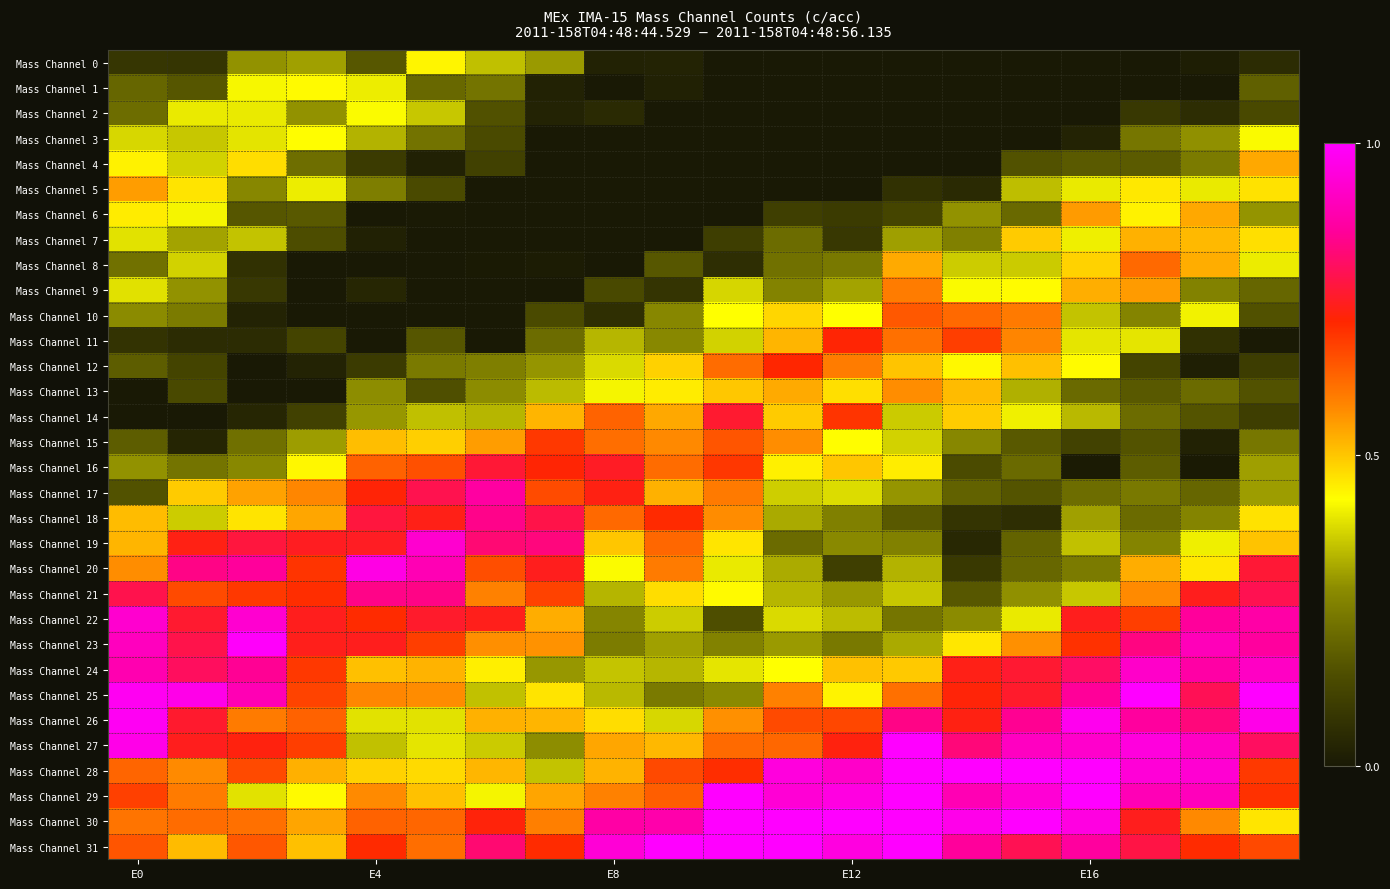

Reading right to left, what are all the values shown in this chart?

Mass Channel 0: 0.1	0.0	0.0	0.0	0.0	0.0	0.0	0.0	0.0	0.0	0.0	0.0	0.3	0.4	0.4	0.2	0.3	0.3	0.1	0.1
Mass Channel 1: 0.2	0.0	0.0	0.0	0.0	0.0	0.0	0.0	0.0	0.0	0.0	0.0	0.0	0.2	0.2	0.4	0.4	0.4	0.2	0.2
Mass Channel 2: 0.1	0.1	0.1	0.0	0.0	0.0	0.0	0.0	0.0	0.0	0.0	0.0	0.0	0.2	0.4	0.4	0.3	0.4	0.4	0.2
Mass Channel 3: 0.4	0.3	0.2	0.0	0.0	0.0	0.0	0.0	0.0	0.0	0.0	0.0	0.0	0.1	0.2	0.3	0.4	0.4	0.4	0.4
Mass Channel 4: 0.5	0.2	0.2	0.2	0.2	0.0	0.0	0.0	0.0	0.0	0.0	0.0	0.0	0.1	0.0	0.1	0.2	0.5	0.4	0.4
Mass Channel 5: 0.5	0.4	0.5	0.4	0.3	0.0	0.1	0.0	0.0	0.0	0.0	0.0	0.0	0.0	0.1	0.3	0.4	0.3	0.5	0.6
Mass Channel 6: 0.3	0.5	0.4	0.6	0.2	0.3	0.1	0.1	0.1	0.0	0.0	0.0	0.0	0.0	0.0	0.0	0.2	0.2	0.4	0.5
Mass Channel 7: 0.5	0.5	0.5	0.4	0.5	0.3	0.3	0.1	0.2	0.1	0.0	0.0	0.0	0.0	0.0	0.0	0.1	0.4	0.3	0.4
Mass Channel 8: 0.4	0.5	0.6	0.5	0.4	0.4	0.5	0.2	0.2	0.1	0.2	0.0	0.0	0.0	0.0	0.0	0.0	0.1	0.4	0.2
Mass Channel 9: 0.2	0.3	0.6	0.5	0.4	0.4	0.6	0.3	0.3	0.4	0.1	0.1	0.0	0.0	0.0	0.0	0.0	0.1	0.3	0.4
Mass Channel 10: 0.2	0.4	0.3	0.4	0.6	0.6	0.6	0.4	0.5	0.4	0.3	0.1	0.1	0.0	0.0	0.0	0.0	0.0	0.2	0.3
Mass Channel 11: 0.0	0.1	0.4	0.4	0.6	0.7	0.6	0.7	0.5	0.4	0.3	0.3	0.2	0.0	0.2	0.0	0.1	0.1	0.1	0.1
Mass Channel 12: 0.1	0.0	0.1	0.4	0.5	0.4	0.5	0.6	0.7	0.6	0.5	0.4	0.3	0.3	0.2	0.1	0.0	0.0	0.1	0.2
Mass Channel 13: 0.2	0.2	0.2	0.2	0.3	0.5	0.6	0.5	0.5	0.5	0.5	0.4	0.3	0.3	0.2	0.3	0.0	0.0	0.1	0.0
Mass Channel 14: 0.1	0.2	0.2	0.3	0.4	0.5	0.4	0.7	0.5	0.8	0.5	0.6	0.5	0.3	0.4	0.3	0.1	0.0	0.0	0.0
Mass Channel 15: 0.2	0.0	0.2	0.1	0.2	0.3	0.4	0.4	0.6	0.6	0.6	0.6	0.7	0.5	0.5	0.5	0.3	0.2	0.0	0.2
Mass Channel 16: 0.3	0.0	0.2	0.0	0.2	0.1	0.4	0.5	0.4	0.7	0.6	0.7	0.7	0.8	0.7	0.6	0.4	0.3	0.2	0.3
Mass Channel 17: 0.3	0.2	0.2	0.2	0.2	0.2	0.3	0.4	0.4	0.6	0.5	0.7	0.7	0.9	0.8	0.7	0.6	0.5	0.5	0.2
Mass Channel 18: 0.5	0.3	0.2	0.3	0.1	0.1	0.2	0.3	0.3	0.6	0.7	0.6	0.8	0.8	0.7	0.8	0.5	0.5	0.4	0.5
Mass Channel 19: 0.5	0.4	0.3	0.4	0.2	0.0	0.3	0.3	0.2	0.5	0.6	0.5	0.8	0.8	0.9	0.7	0.7	0.8	0.7	0.5
Mass Channel 20: 0.8	0.5	0.5	0.2	0.2	0.1	0.3	0.1	0.3	0.4	0.6	0.4	0.7	0.7	0.9	1.0	0.7	0.9	0.8	0.6
Mass Channel 21: 0.8	0.7	0.6	0.4	0.3	0.2	0.4	0.3	0.3	0.4	0.5	0.3	0.7	0.6	0.8	0.8	0.7	0.7	0.7	0.8
Mass Channel 22: 0.9	0.9	0.7	0.7	0.4	0.3	0.2	0.3	0.4	0.1	0.4	0.3	0.5	0.7	0.8	0.7	0.7	0.9	0.8	0.9
Mass Channel 23: 0.9	0.9	0.8	0.7	0.6	0.5	0.3	0.2	0.3	0.3	0.3	0.3	0.6	0.6	0.7	0.7	0.7	1.0	0.8	0.9
Mass Channel 24: 0.9	0.9	0.9	0.8	0.8	0.7	0.5	0.5	0.4	0.4	0.3	0.4	0.3	0.4	0.5	0.5	0.7	0.9	0.8	0.9
Mass Channel 25: 1.0	0.8	1.0	0.9	0.8	0.7	0.6	0.4	0.6	0.3	0.2	0.3	0.5	0.4	0.6	0.6	0.7	0.9	1.0	1.0
Mass Channel 26: 1.0	0.8	0.9	1.0	0.9	0.7	0.8	0.7	0.7	0.6	0.4	0.5	0.5	0.5	0.4	0.4	0.6	0.6	0.8	1.0
Mass Channel 27: 0.8	0.9	1.0	0.9	0.9	0.8	1.0	0.7	0.6	0.6	0.5	0.5	0.3	0.4	0.4	0.4	0.7	0.7	0.7	1.0
Mass Channel 28: 0.7	0.9	0.9	1.0	1.0	1.0	1.0	0.9	1.0	0.7	0.7	0.5	0.4	0.5	0.5	0.5	0.5	0.7	0.6	0.6
Mass Channel 29: 0.7	0.9	0.9	1.0	0.9	0.9	1.0	1.0	0.9	1.0	0.6	0.6	0.5	0.4	0.5	0.6	0.4	0.4	0.6	0.7
Mass Channel 30: 0.5	0.6	0.7	1.0	1.0	1.0	1.0	1.0	1.0	1.0	0.9	0.9	0.6	0.7	0.6	0.6	0.5	0.6	0.6	0.6
Mass Channel 31: 0.7	0.7	0.8	0.9	0.8	0.9	1.0	1.0	1.0	1.0	1.0	0.9	0.7	0.8	0.6	0.7	0.5	0.6	0.5	0.6